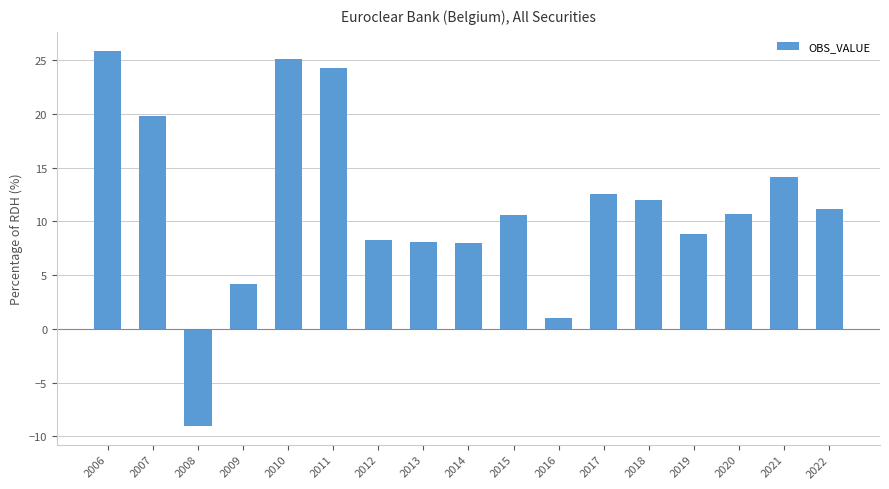

Where does the data first go above 10?

2006